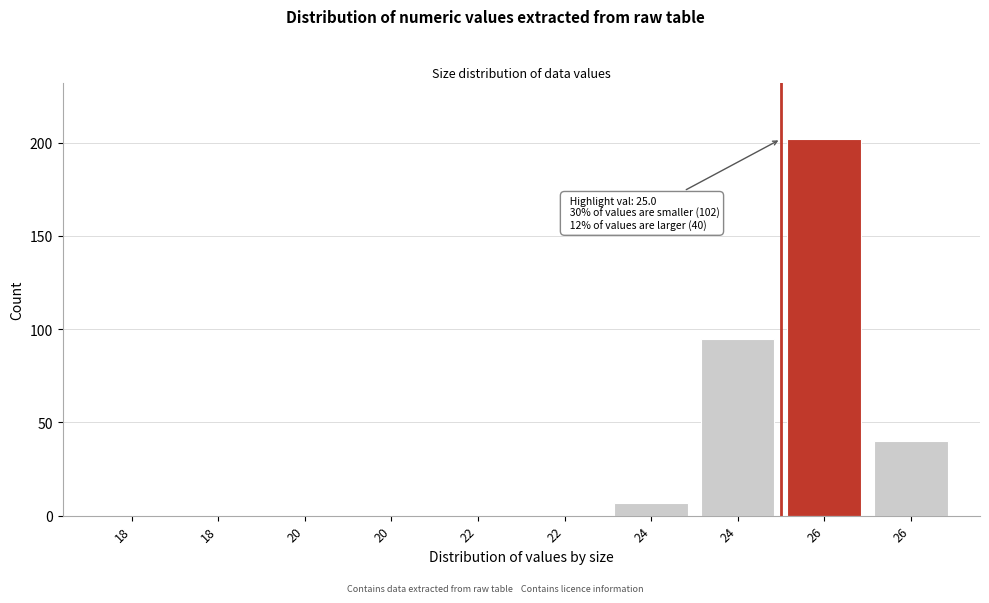

Are the bars horizontal?

No